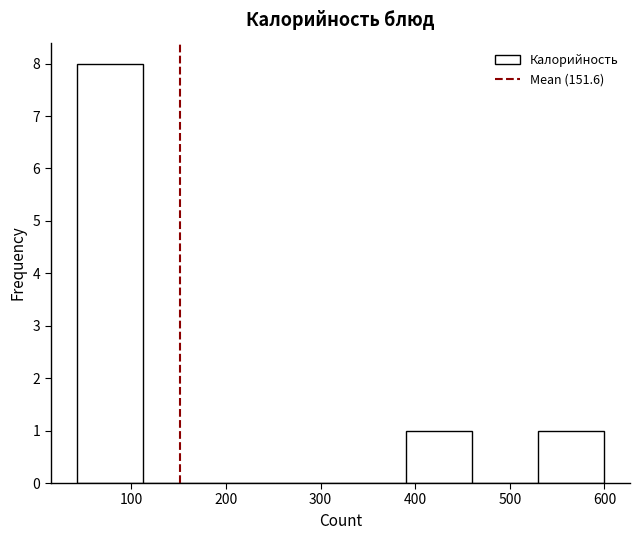

Reading left to right, transcribe this chart: for each bar, give the range it covers on the x-axis and its height. Neither the bar edges nor the heights are printed on the chart, so give them approximately, as read against the axes.

40 to 110: 8
110 to 180: 0
180 to 250: 0
250 to 320: 0
320 to 390: 0
390 to 460: 1
460 to 530: 0
530 to 600: 1